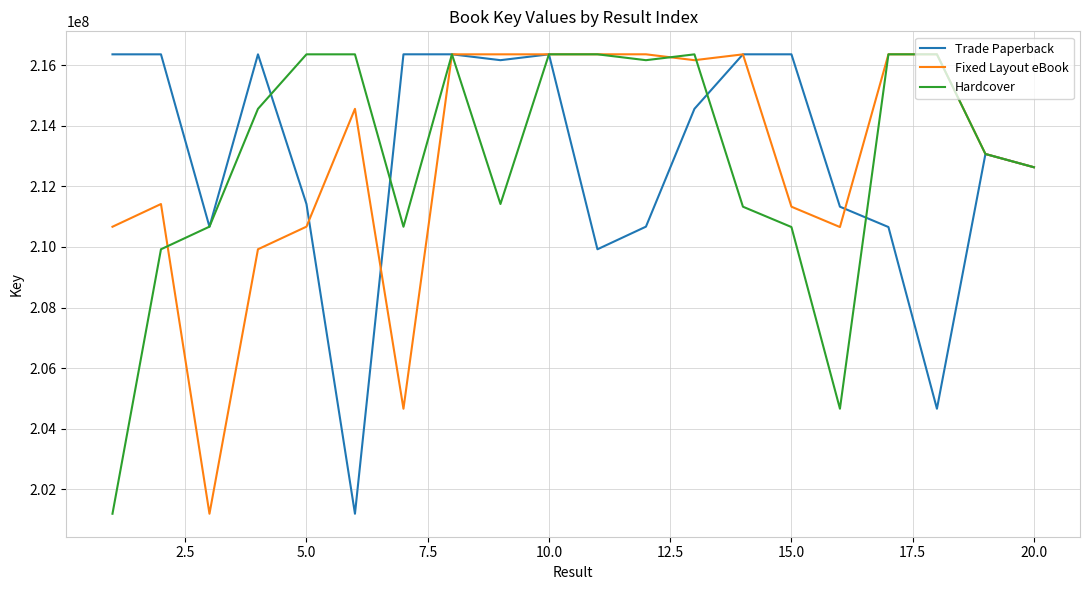

What is the smallest value displayed?

201194530